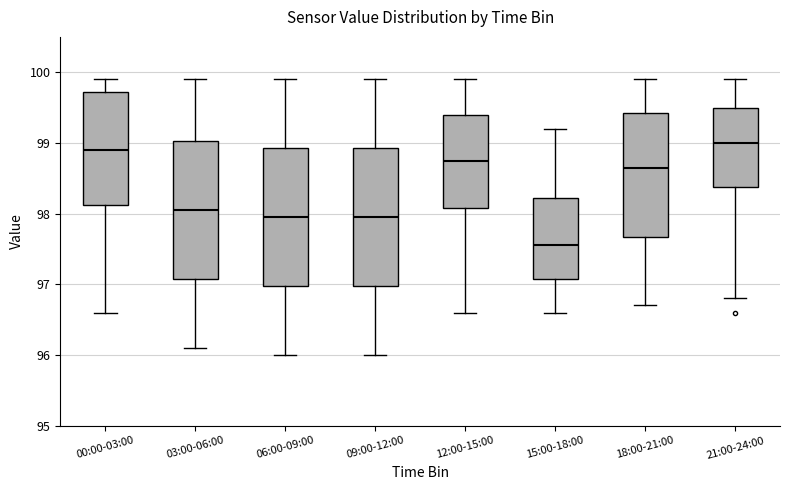

Reading left to right, read every box against the y-axis: the position of its median line, the range the box covers, and the ends of its whiskers. The values are not printed on the chart, so give them approximately, as read against the axis.

00:00-03:00: median 98.9, box 98.1 to 99.7, whiskers 96.6 to 99.9
03:00-06:00: median 98.1, box 97.1 to 99.0, whiskers 96.1 to 99.9
06:00-09:00: median 98.0, box 97.0 to 98.9, whiskers 96.0 to 99.9
09:00-12:00: median 98.0, box 97.0 to 98.9, whiskers 96.0 to 99.9
12:00-15:00: median 98.8, box 98.1 to 99.4, whiskers 96.6 to 99.9
15:00-18:00: median 97.6, box 97.1 to 98.2, whiskers 96.6 to 99.2
18:00-21:00: median 98.7, box 97.7 to 99.4, whiskers 96.7 to 99.9
21:00-24:00: median 99.0, box 98.4 to 99.5, whiskers 96.8 to 99.9